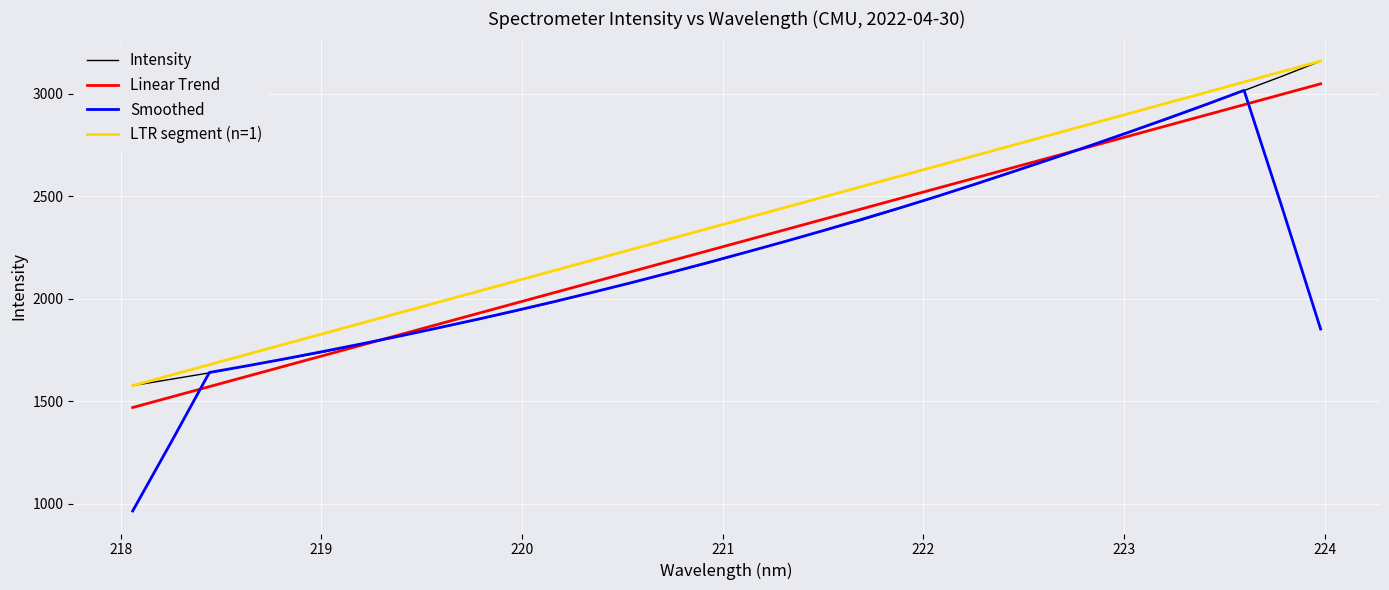

Which series has the largest range (max minus min)?

Smoothed